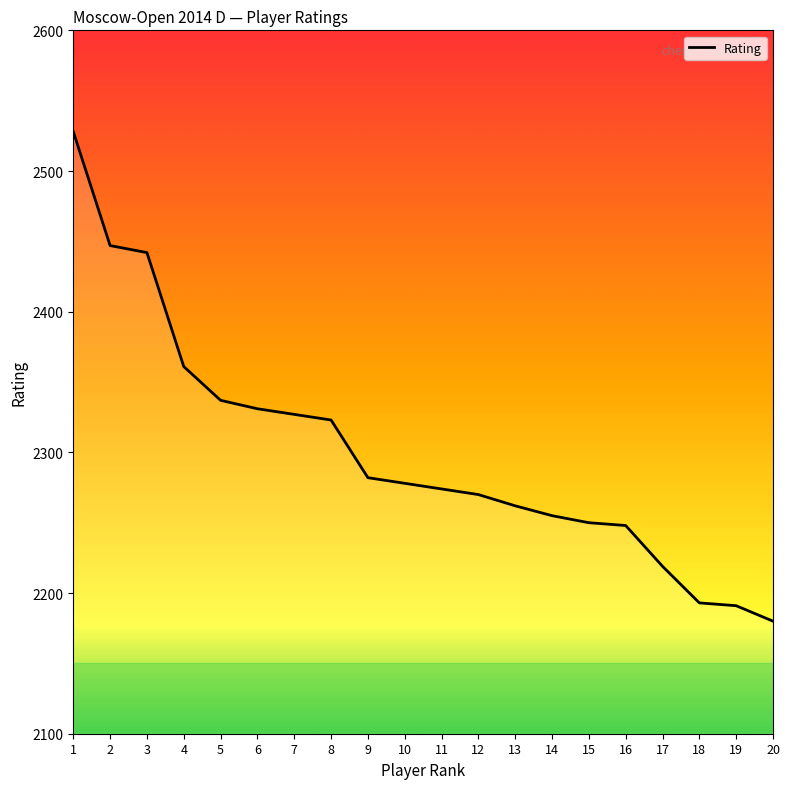

What is the difference between the second highest and second lowest values?

256